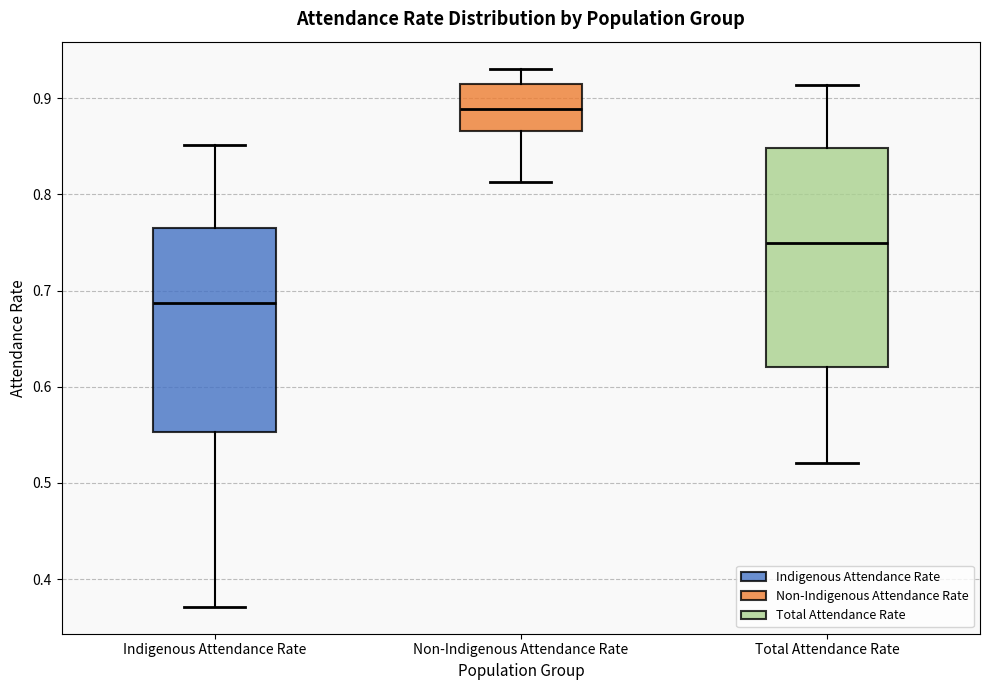

Where is the lower edge of the box for Indigenous Attendance Rate on the y-axis? The values are not printed on the chart, so give them approximately, as read against the axis.

0.55